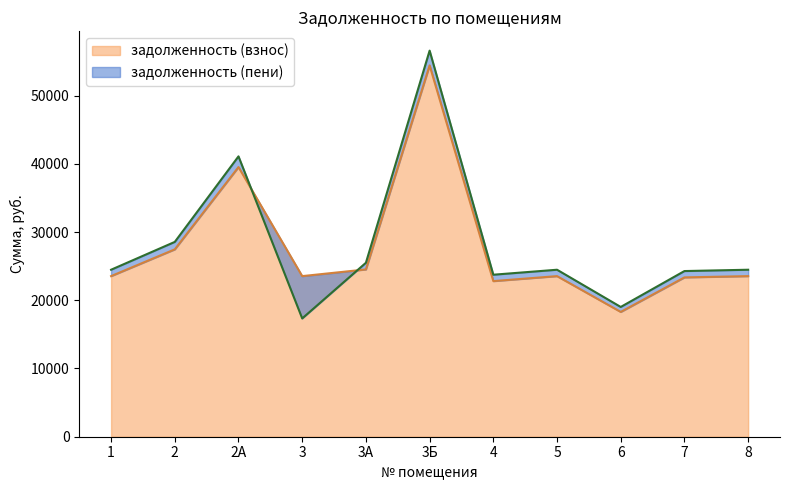

What is the spread (max minus min) of values at 4?

936.0